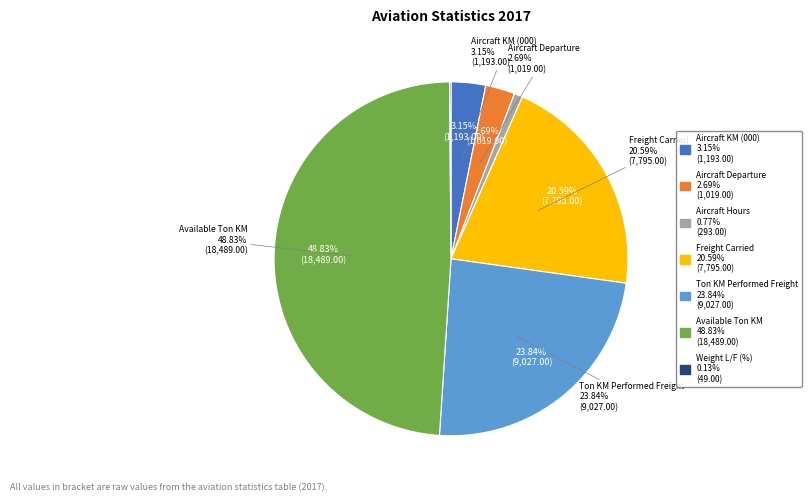

How many slices are in this pie chart?

7